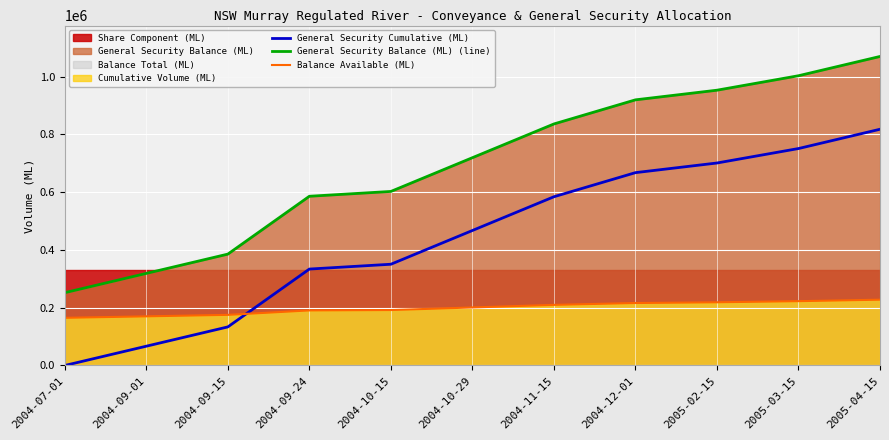

Which series changed the most between 2004-11-15 and 2004-12-01?

General Security Cumulative (ML)